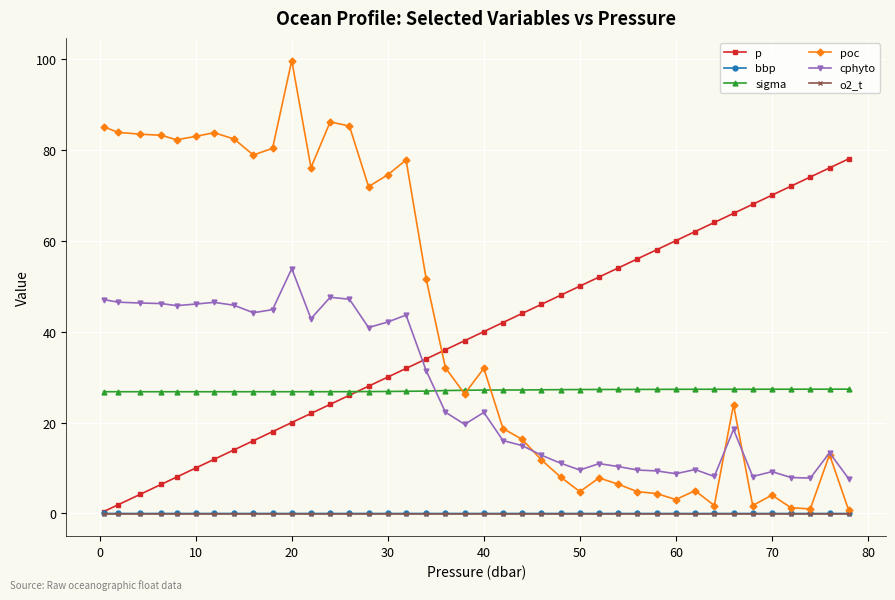

What is the difference between the maximum and minimum values in the sigma series?

0.6